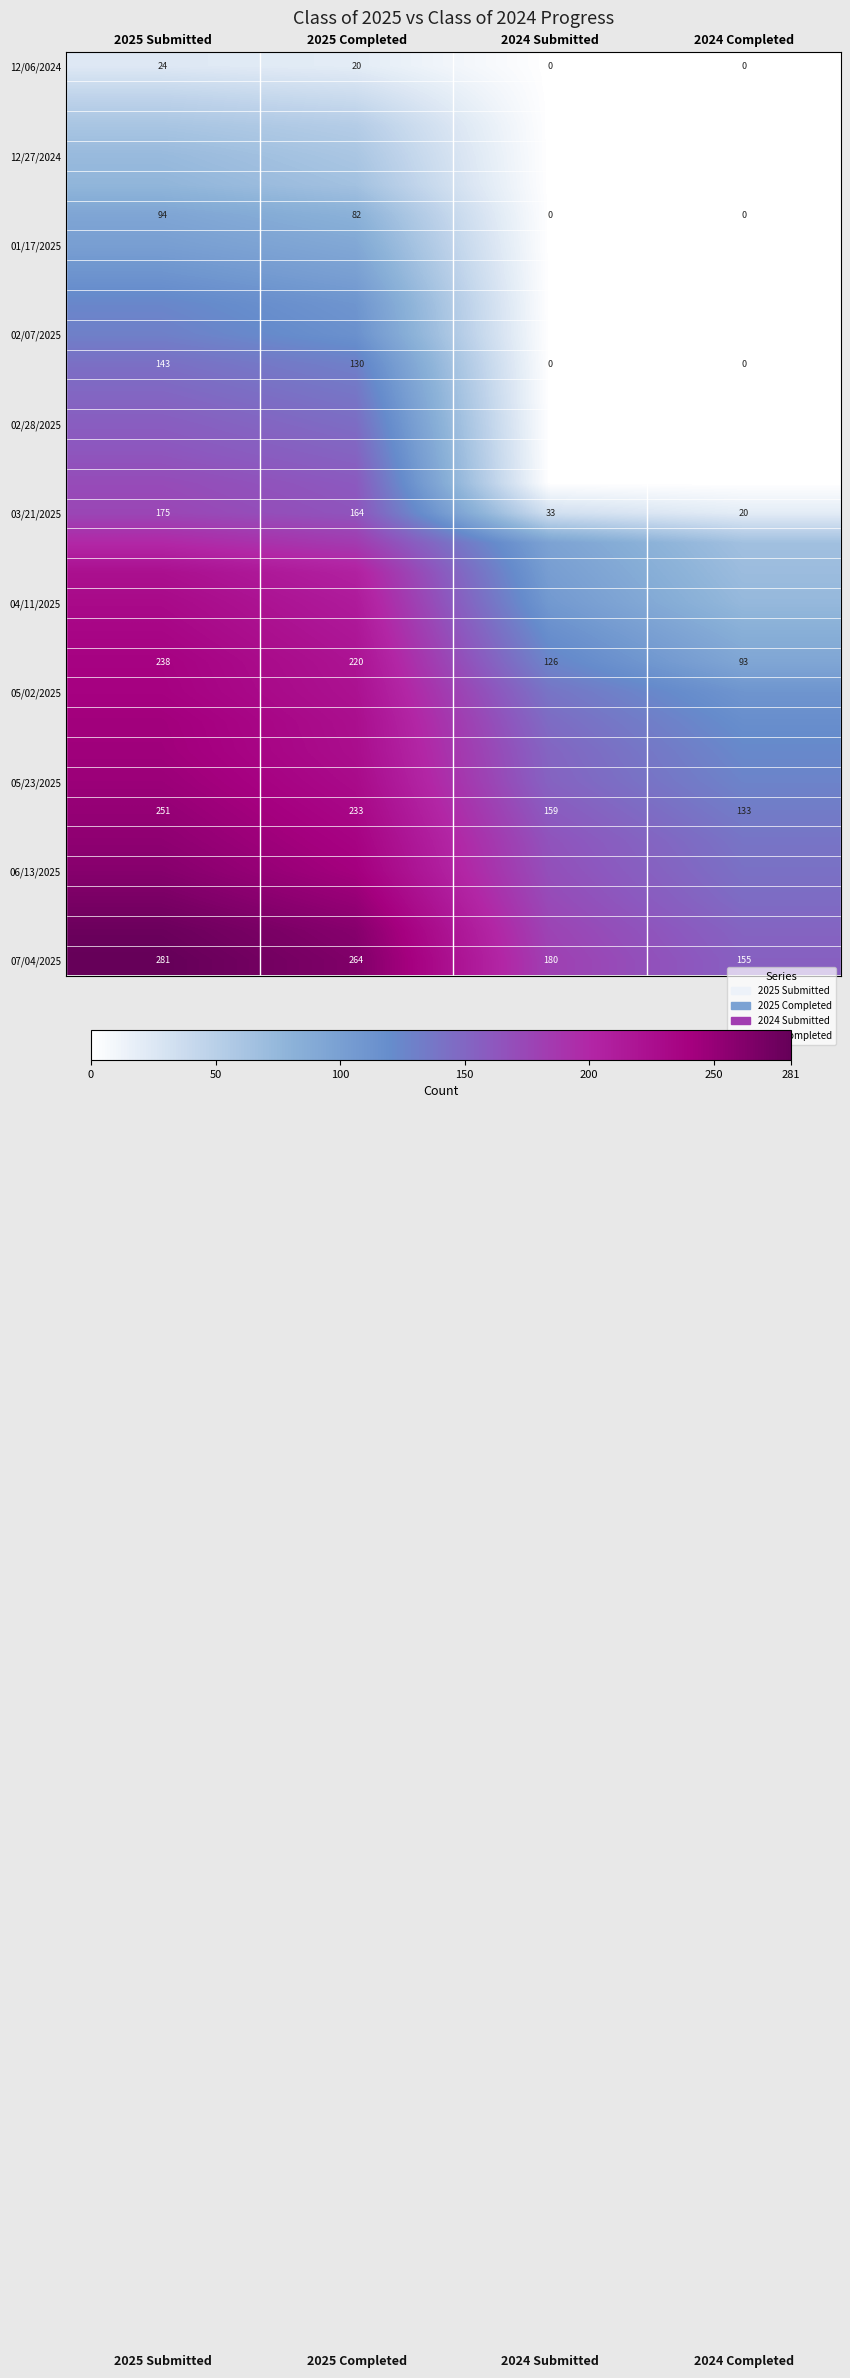

What is the difference between the 03/21/2025 values at 2025 Completed and 2024 Completed?

144